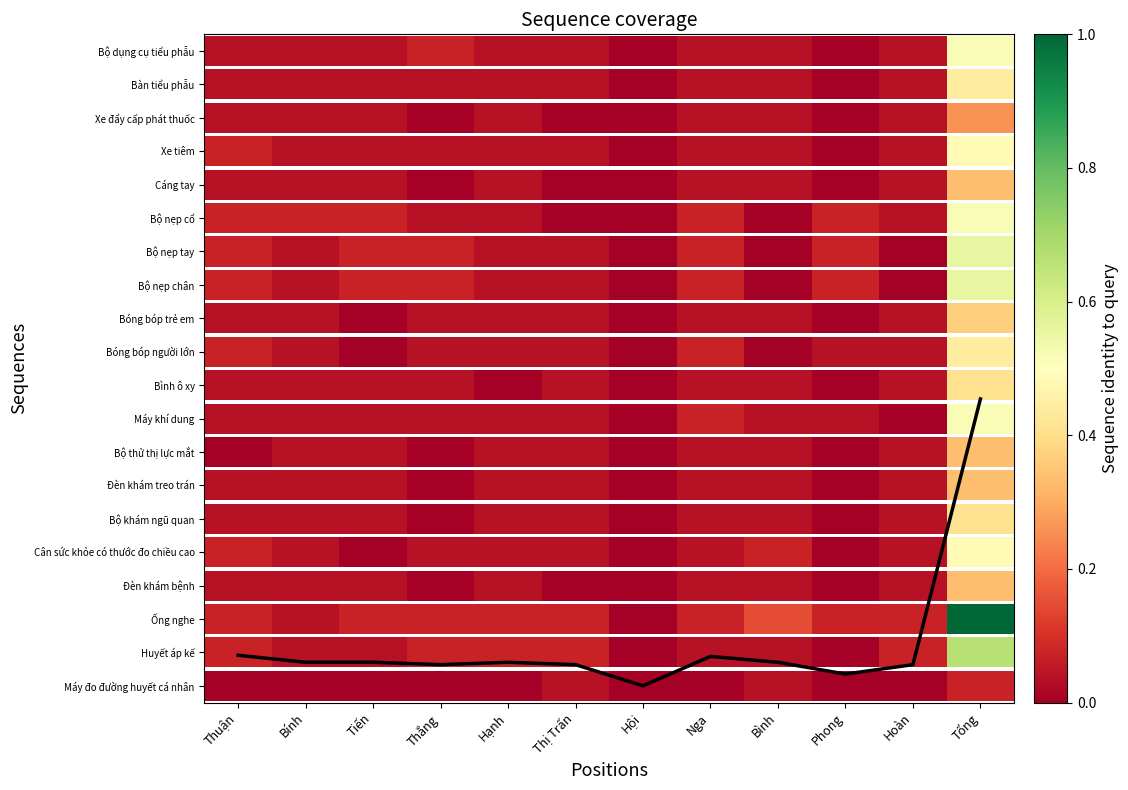

Reading right to left, extract all data points from this chart.

Tổng=8.6	Hoàn=0.6	Phong=0.4	Bình=0.7	Nga=0.9	Hội=0.0	Thị Trấn=0.6	Hạnh=0.7	Thắng=0.6	Tiến=0.7	Bính=0.7	Thuận=0.9